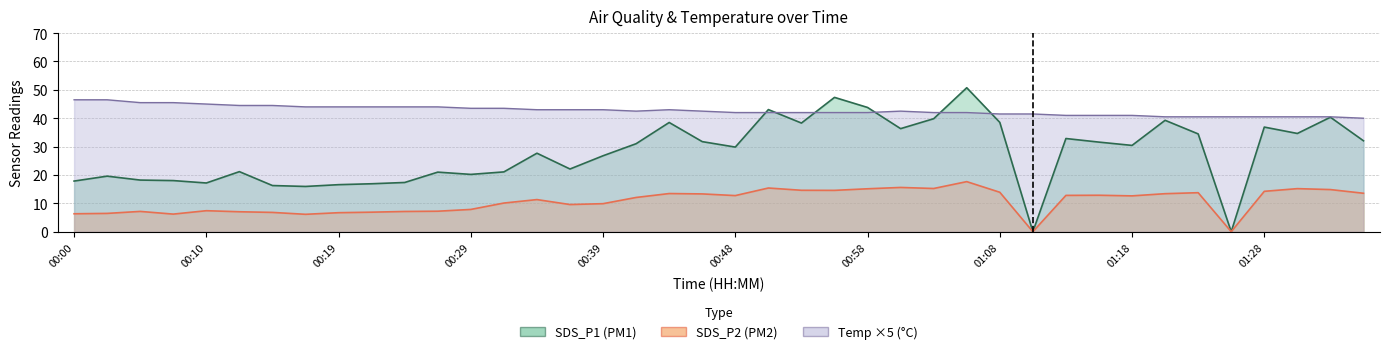

After their last crossing, which series has the higher values: SDS_P1 or Temp?

Temp